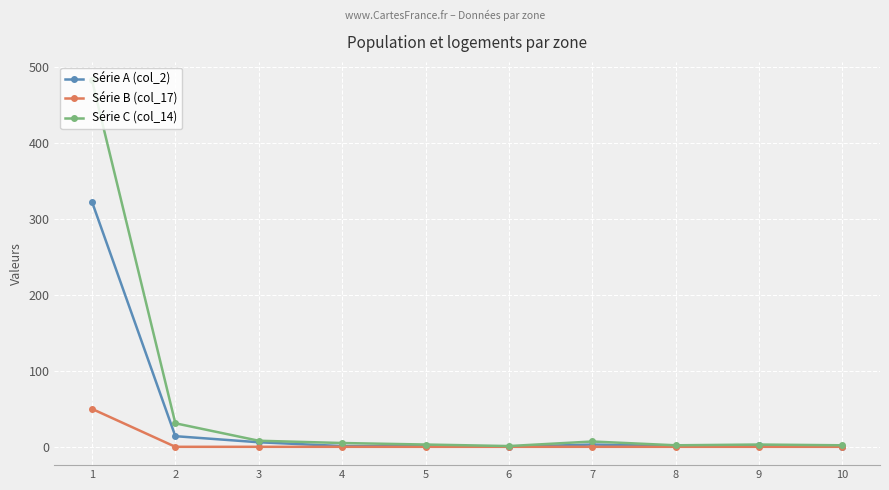

How many lines are shown in the chart?

3